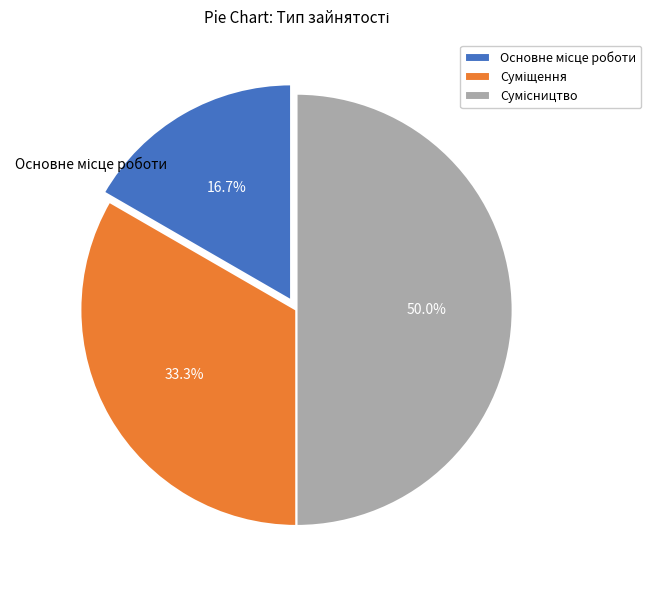

Count the number of slices in the pie.

3